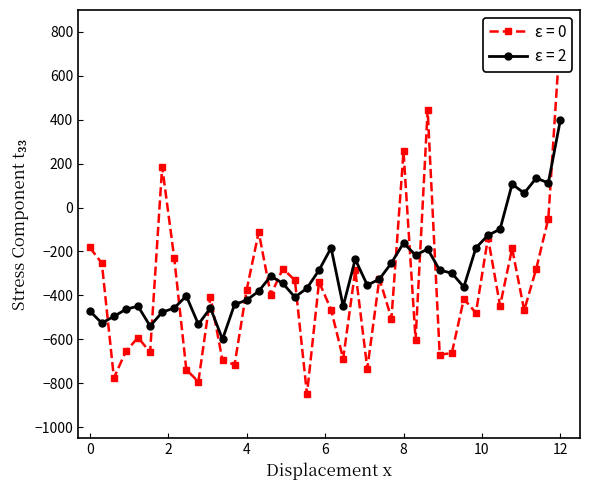

What is the minimum value for ε = 2?

-600.0